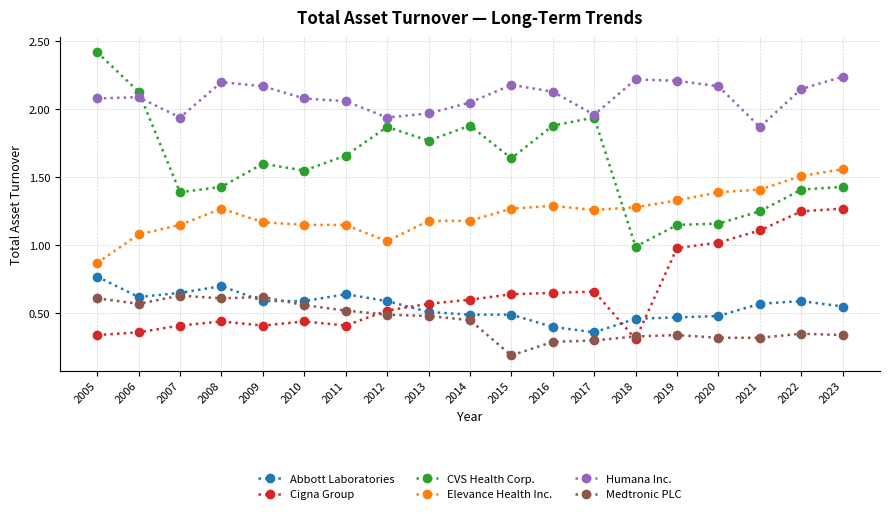

Rank the series by their maximum value, from highest to lowest.

CVS Health Corp., Humana Inc., Elevance Health Inc., Cigna Group, Abbott Laboratories, Medtronic PLC